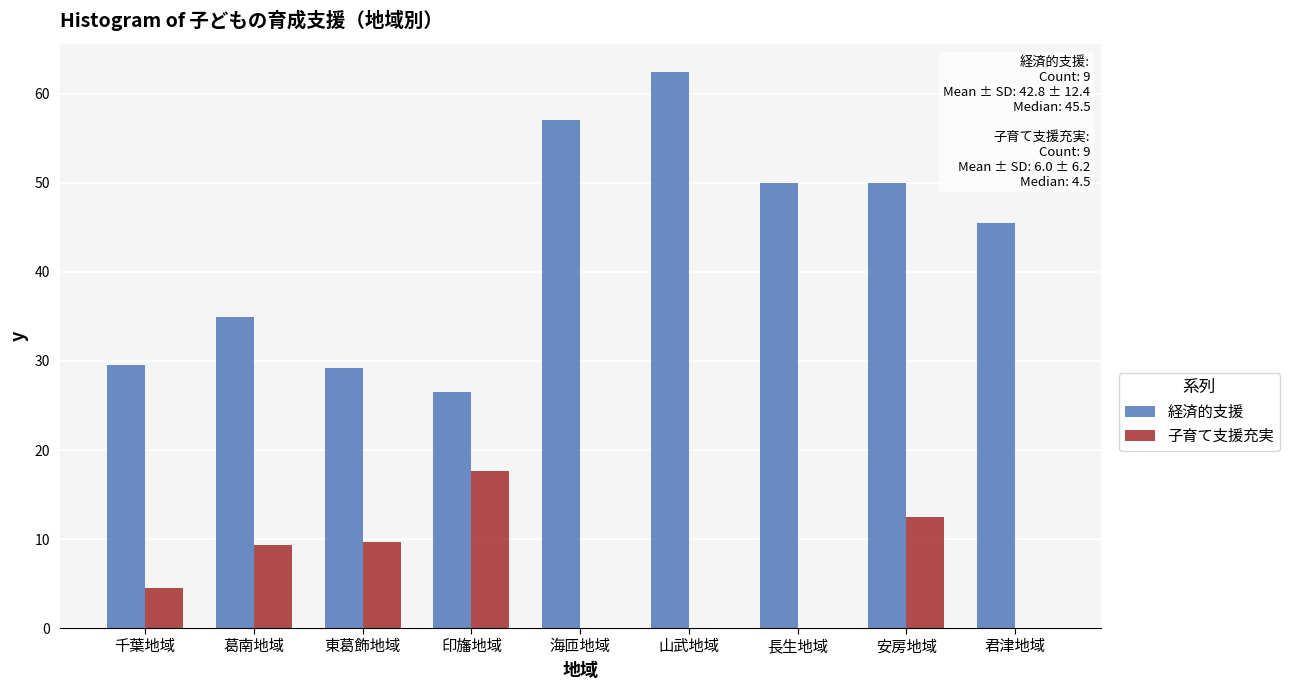

Reading right to left, list all the values displayed in this chart.

経済的支援: 君津地域=45.5	安房地域=50.0	長生地域=50.0	山武地域=62.5	海匝地域=57.1	印旛地域=26.5	東葛飾地域=29.2	葛南地域=34.9	千葉地域=29.5
子育て支援充実: 君津地域=0.0	安房地域=12.5	長生地域=0.0	山武地域=0.0	海匝地域=0.0	印旛地域=17.6	東葛飾地域=9.7	葛南地域=9.3	千葉地域=4.5